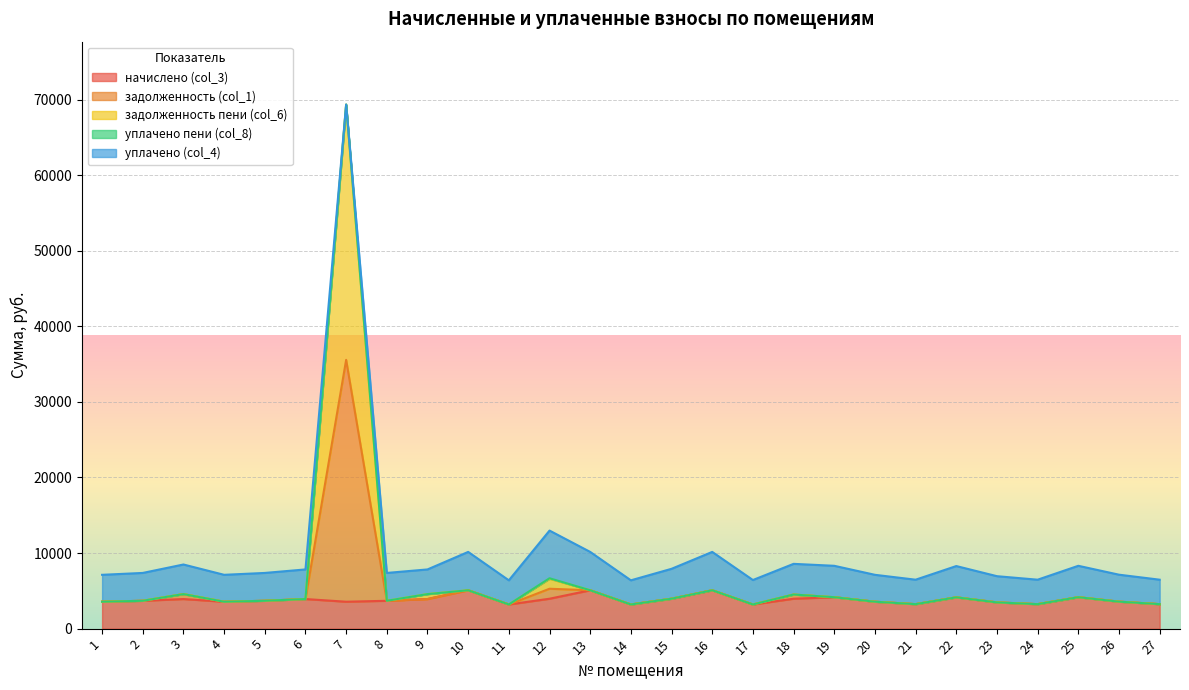

Does the chart display data point markers on the line(s)?

No